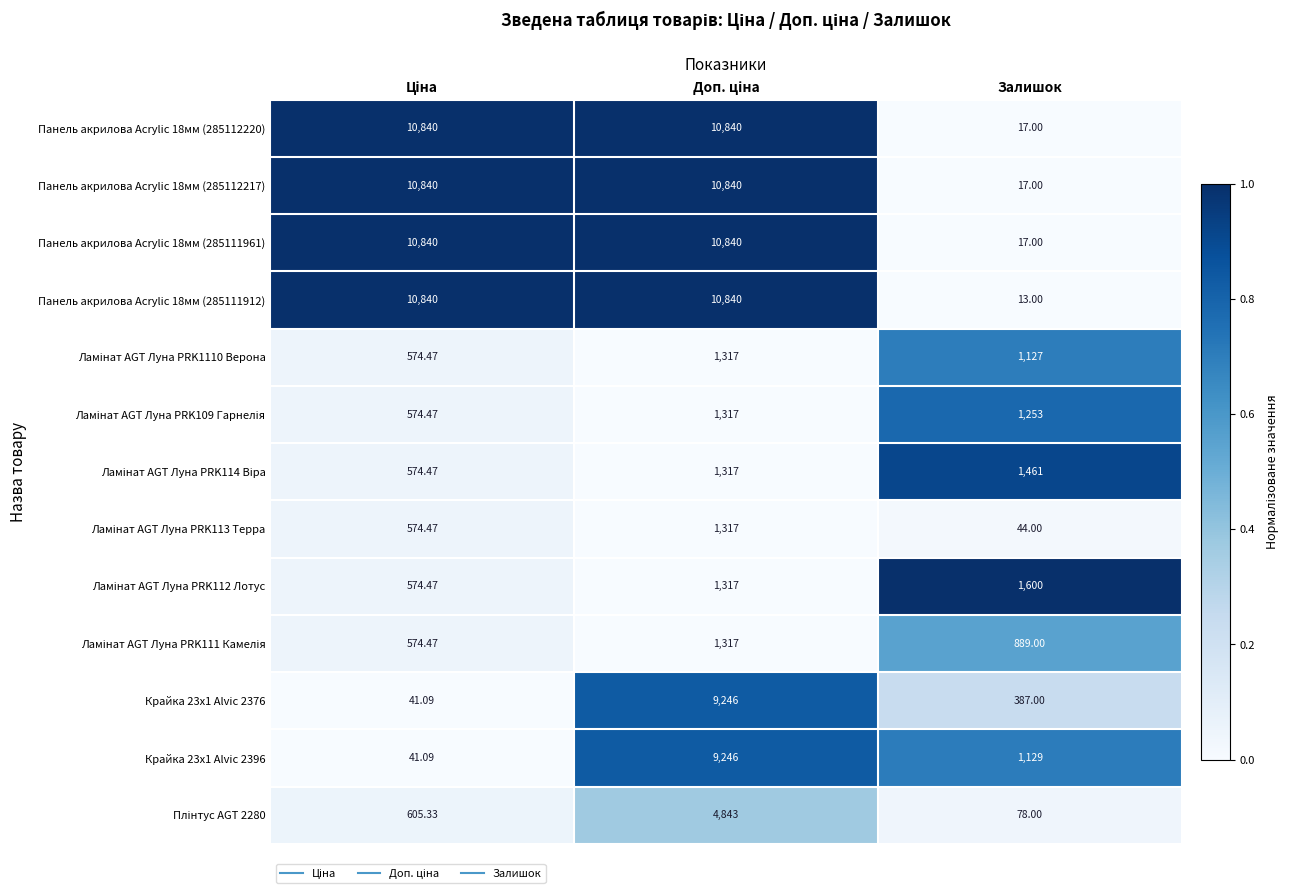

At which category does the chart reach its minimum across all series?

Залишок